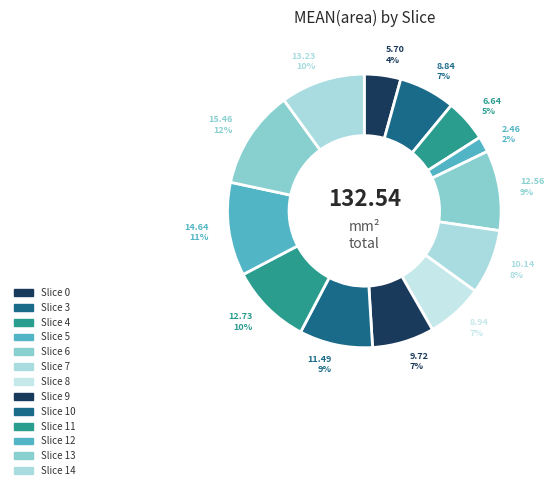

What is the largest slice in the pie chart?

Slice 13